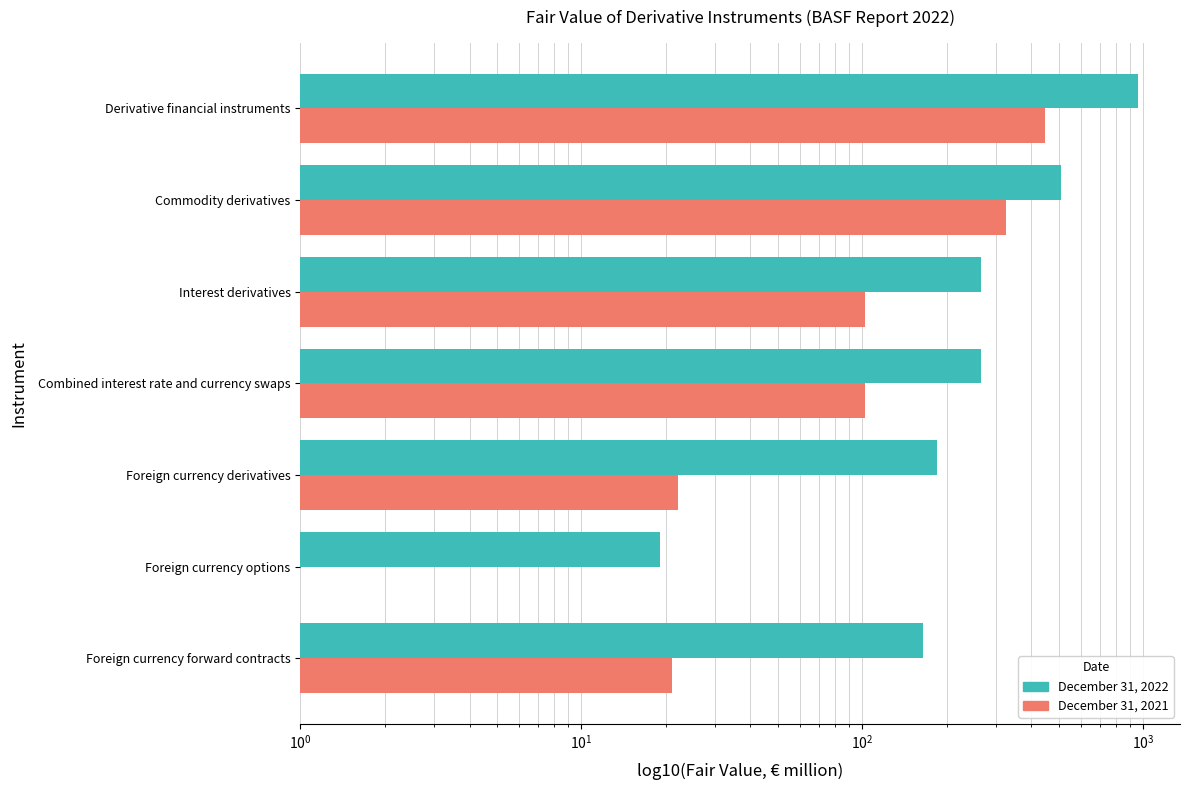

The December 31, 2022 series shows 1455 at Derivative financial instruments. True or false?

False